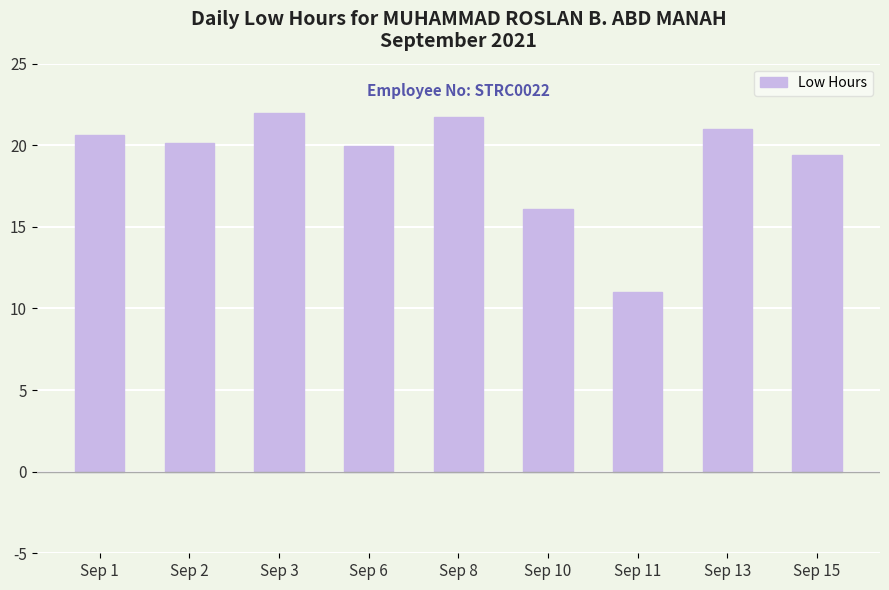

What is the value of the 5th bar from the left?

21.8